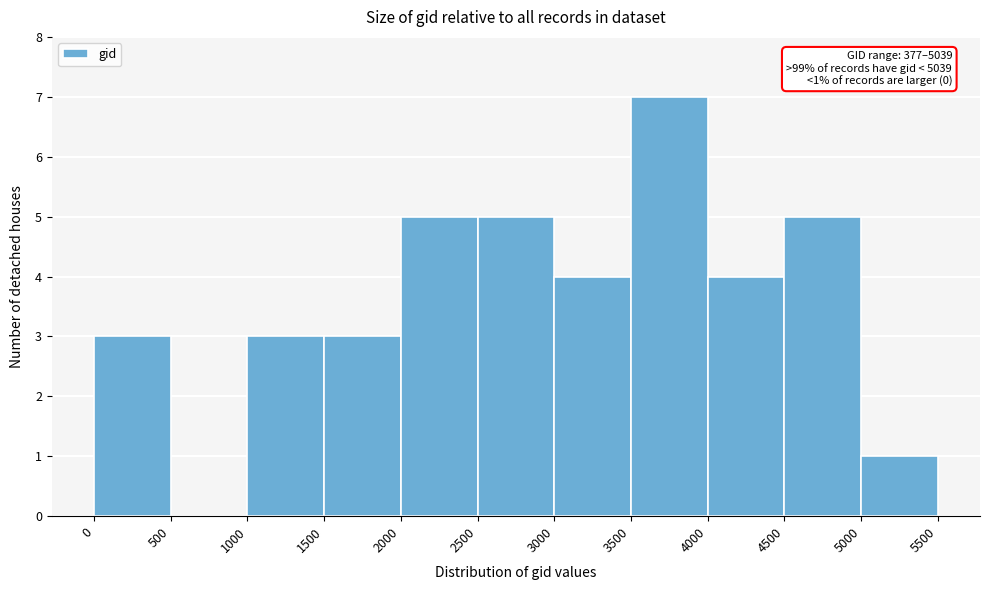

Which range on the x-axis has the tallest bar?

3500 to 4000